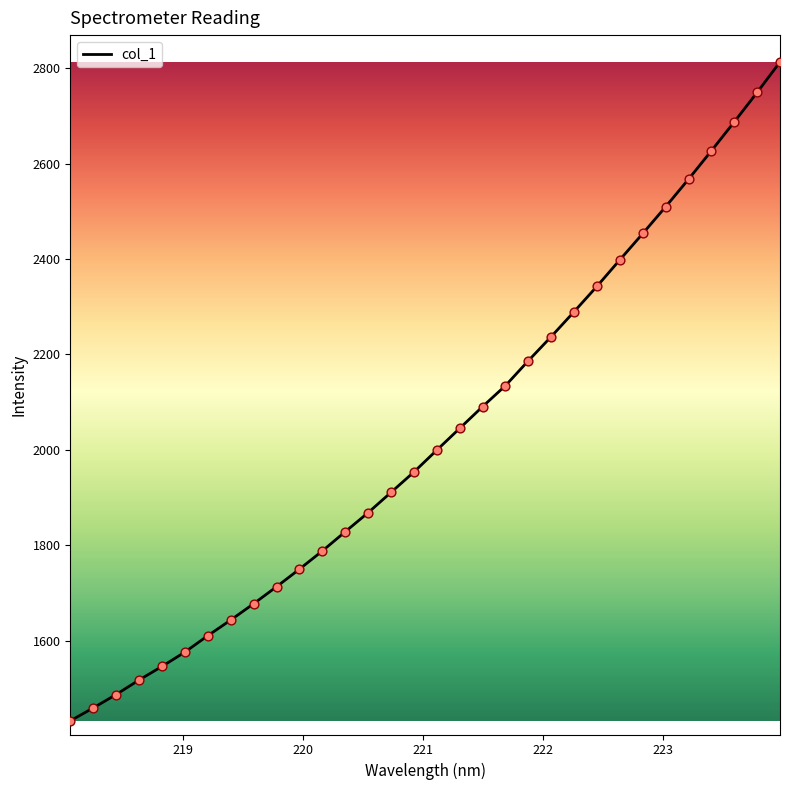

What is the difference between the maximum and minimum values?

1380.4